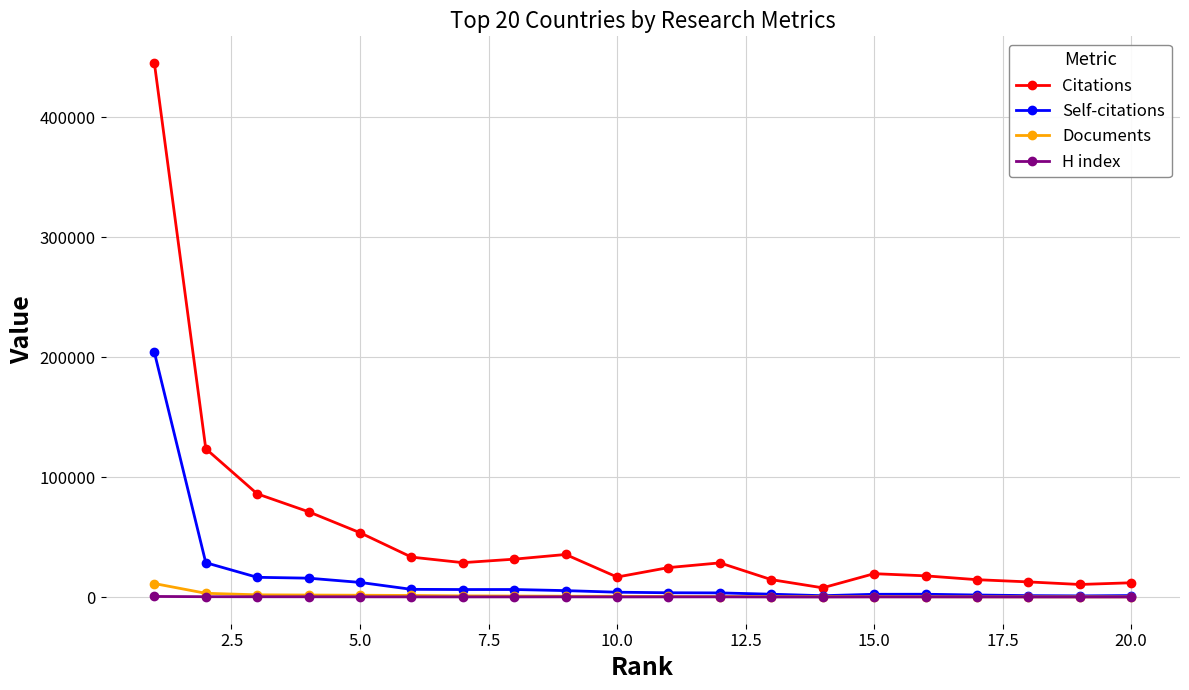

What are all the series names shown in the legend?

Citations, Self-citations, Documents, H index